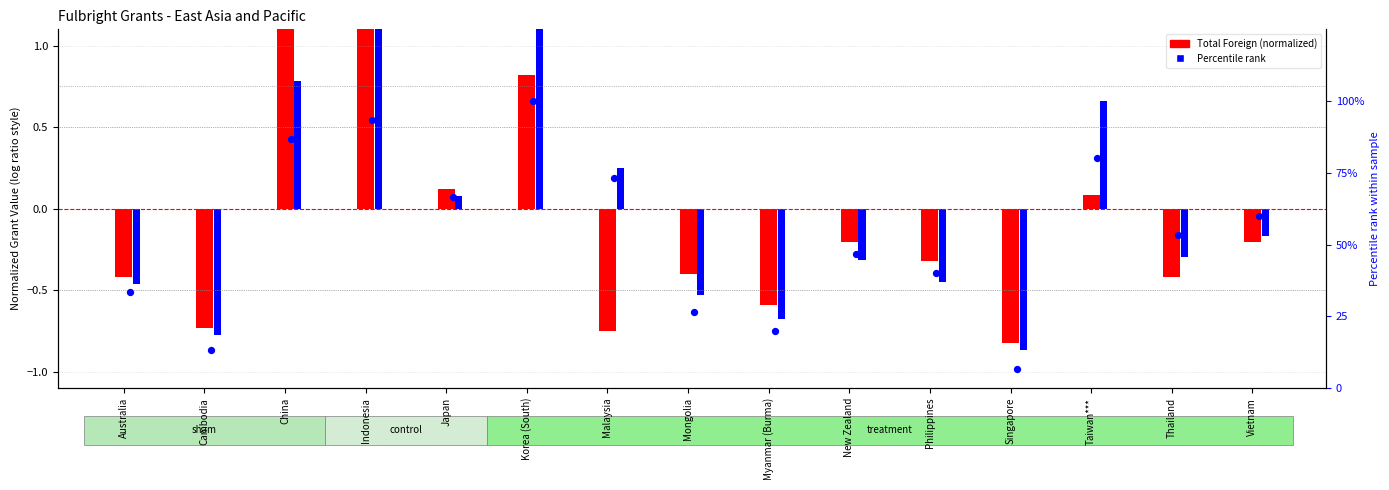

Which series has the largest total across all categories?

Percentile rank